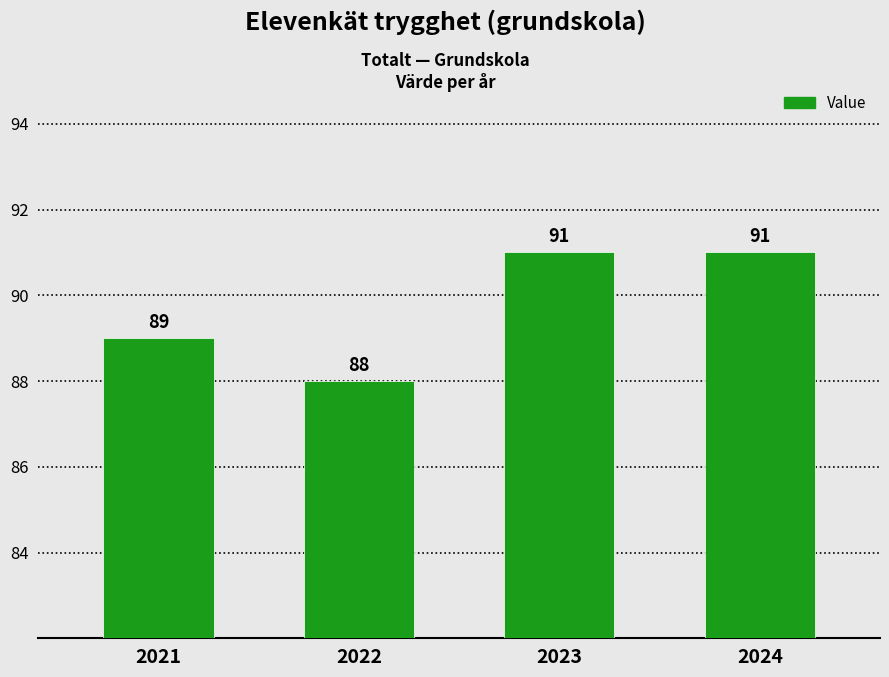

What is the value of the 2nd bar from the left?

88